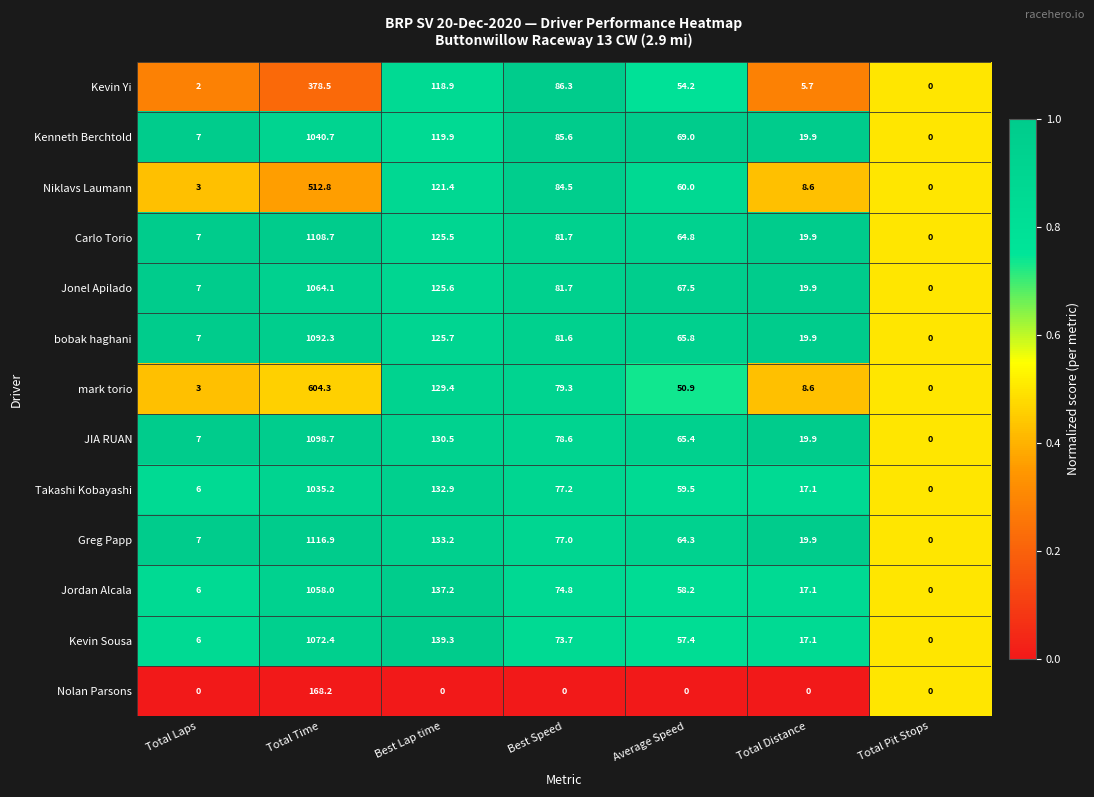

True or false: bobak haghani has a value of 65.8 at Average Speed.

True